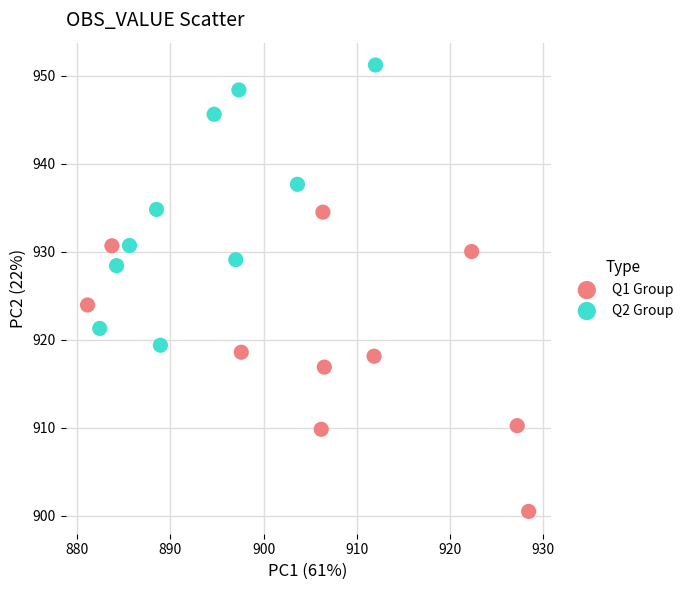

What are all the series names shown in the legend?

Q1 Group, Q2 Group